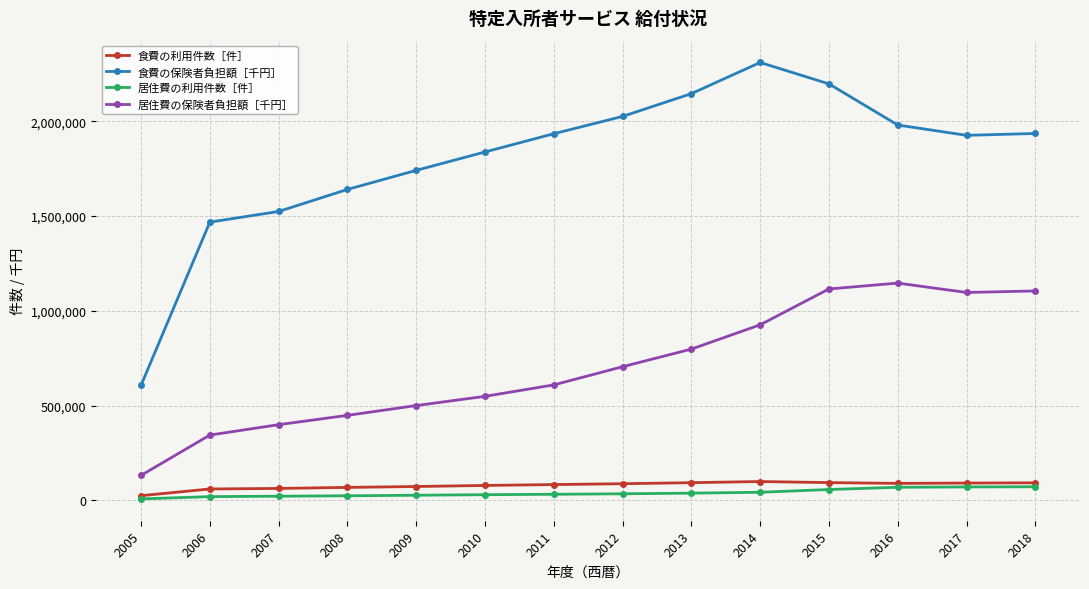

How many values in the 食費の利用件数［件］ series are below 88418?

7